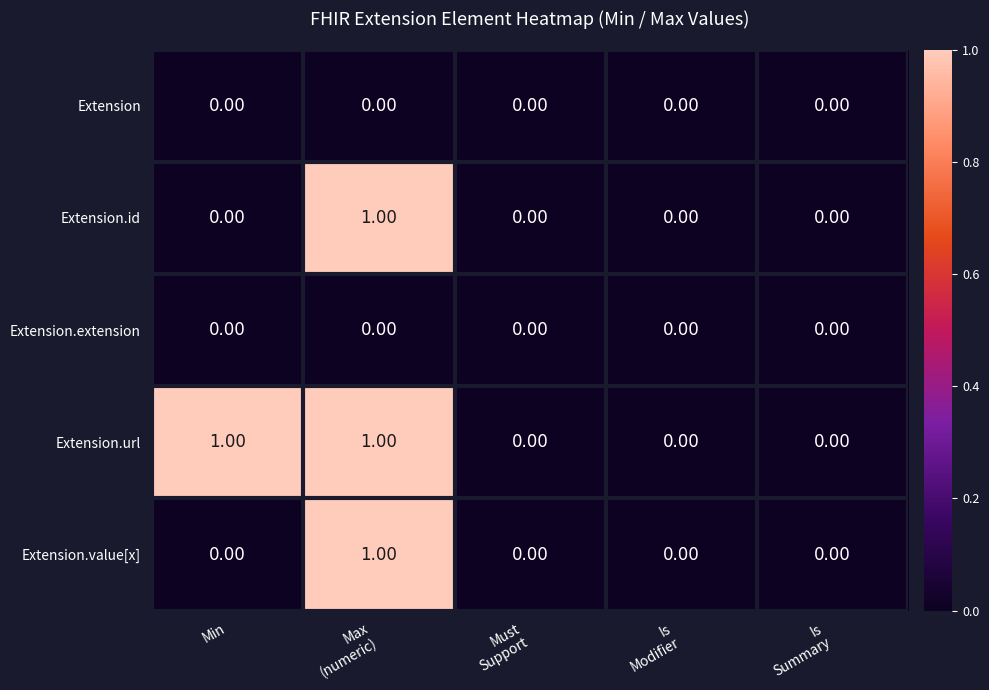

Count the number of data series in this chart.

5